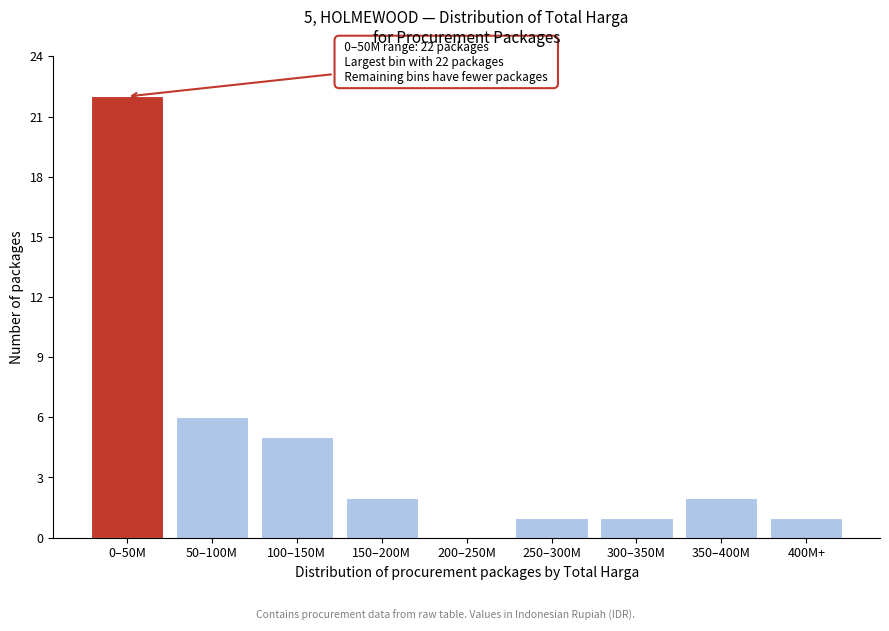

Reading left to right, what are all the values shown in this chart?

0–50M=22	50–100M=6	100–150M=5	150–200M=2	200–250M=0	250–300M=1	300–350M=1	350–400M=2	400M+=1